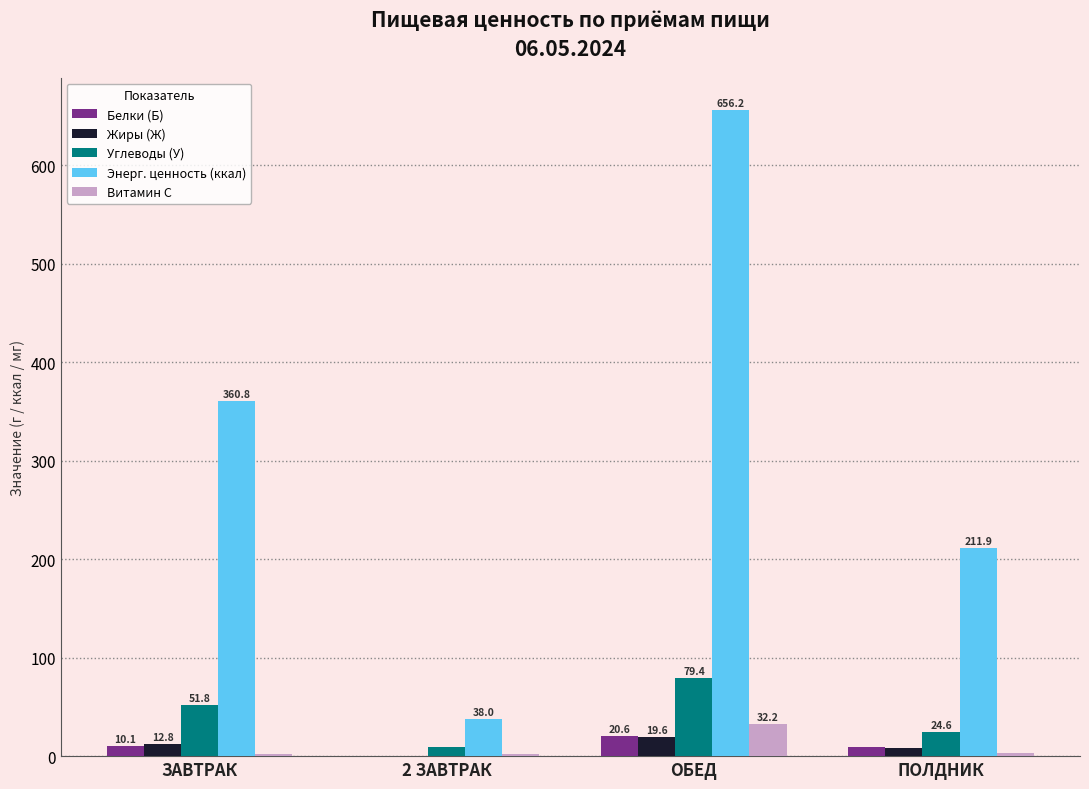

Is it true that Энерг. ценность (ккал) equals 211.9 at ПОЛДНИК?

True